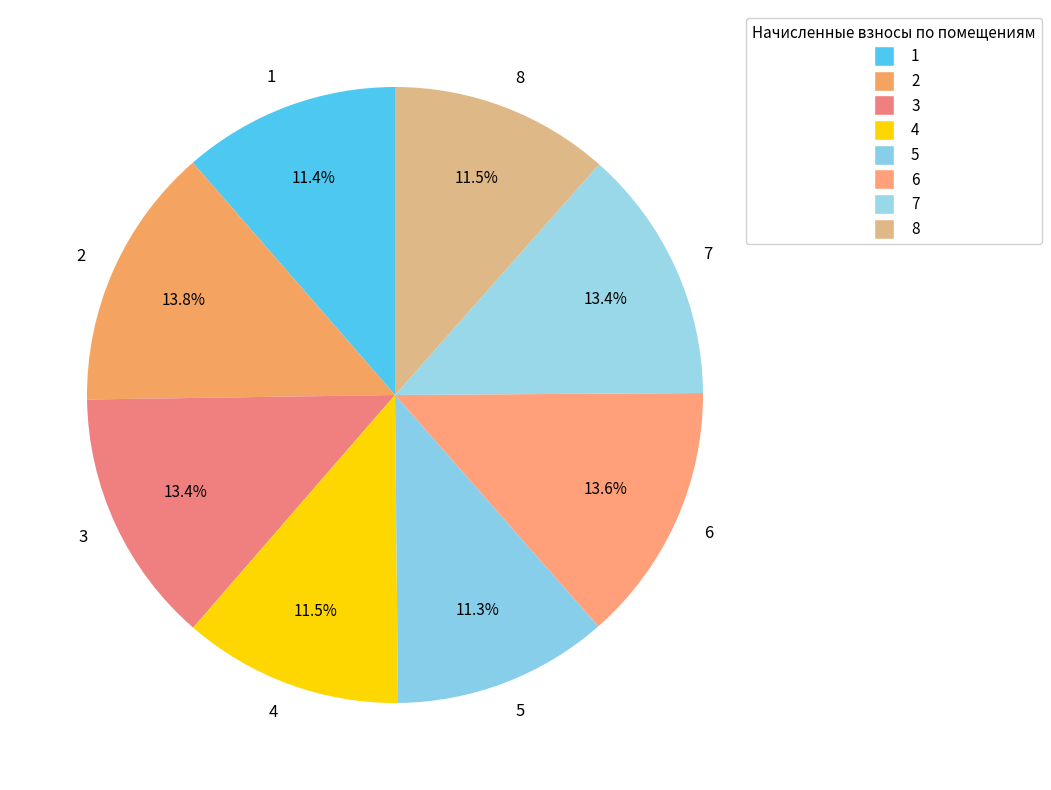

True or false: 3 accounts for 8% of the total.

False